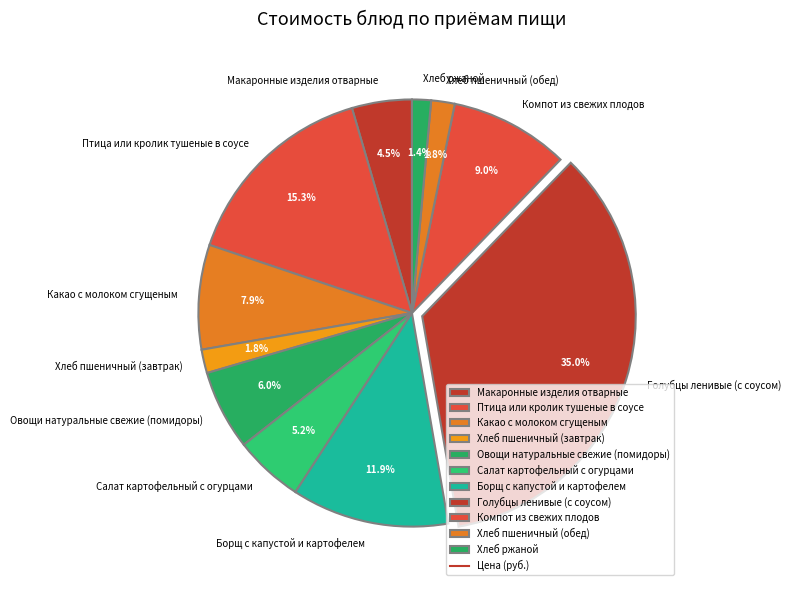

Which slice is the largest?

Голубцы ленивые (с соусом)